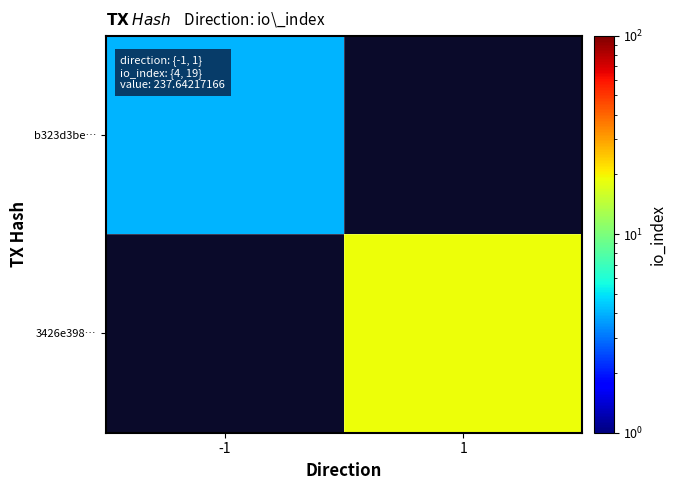

What is the maximum value shown in the chart?

19.0